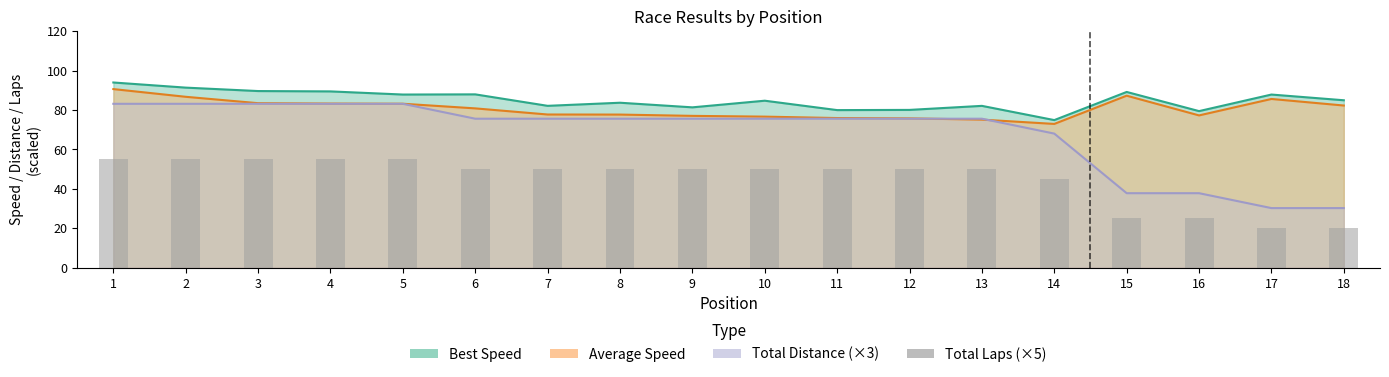

At which label does the data first exceed 50?

1